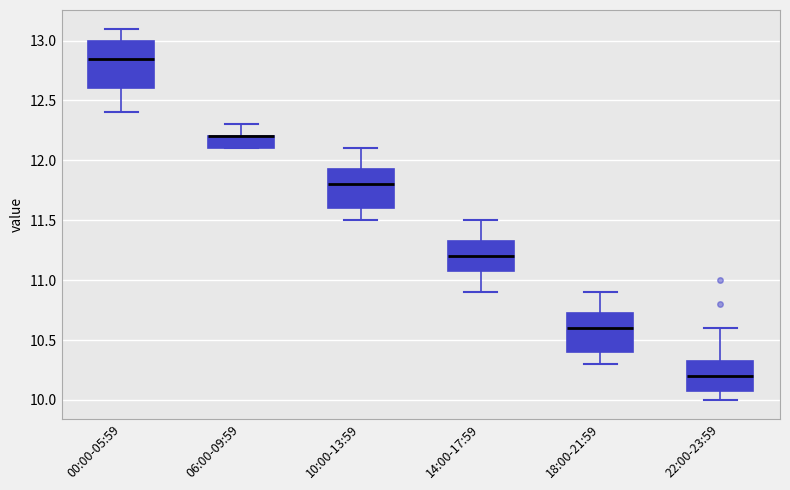

Reading left to right, read every box against the y-axis: the position of its median line, the range the box covers, and the ends of its whiskers. The values are not printed on the chart, so give them approximately, as read against the axis.

00:00-05:59: median 12.85, box 12.60 to 13.00, whiskers 12.40 to 13.10
06:00-09:59: median 12.20 (drawn on the box's upper edge), box 12.10 to 12.20, whiskers 12.10 to 12.30
10:00-13:59: median 11.80, box 11.60 to 11.95, whiskers 11.50 to 12.10
14:00-17:59: median 11.20, box 11.10 to 11.35, whiskers 10.90 to 11.50
18:00-21:59: median 10.60, box 10.40 to 10.75, whiskers 10.30 to 10.90
22:00-23:59: median 10.20, box 10.10 to 10.35, whiskers 10.00 to 10.60